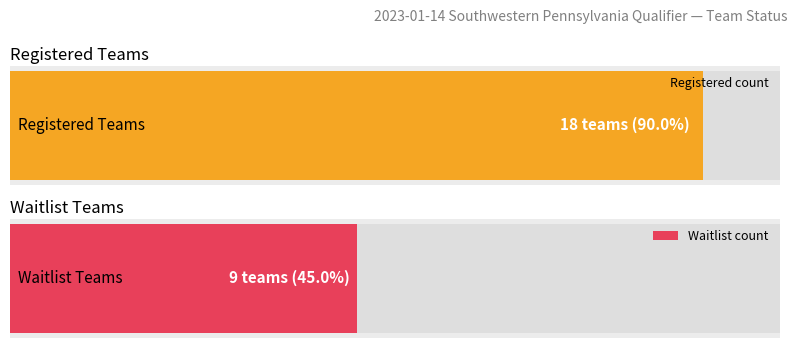

What is the smallest value displayed?

9